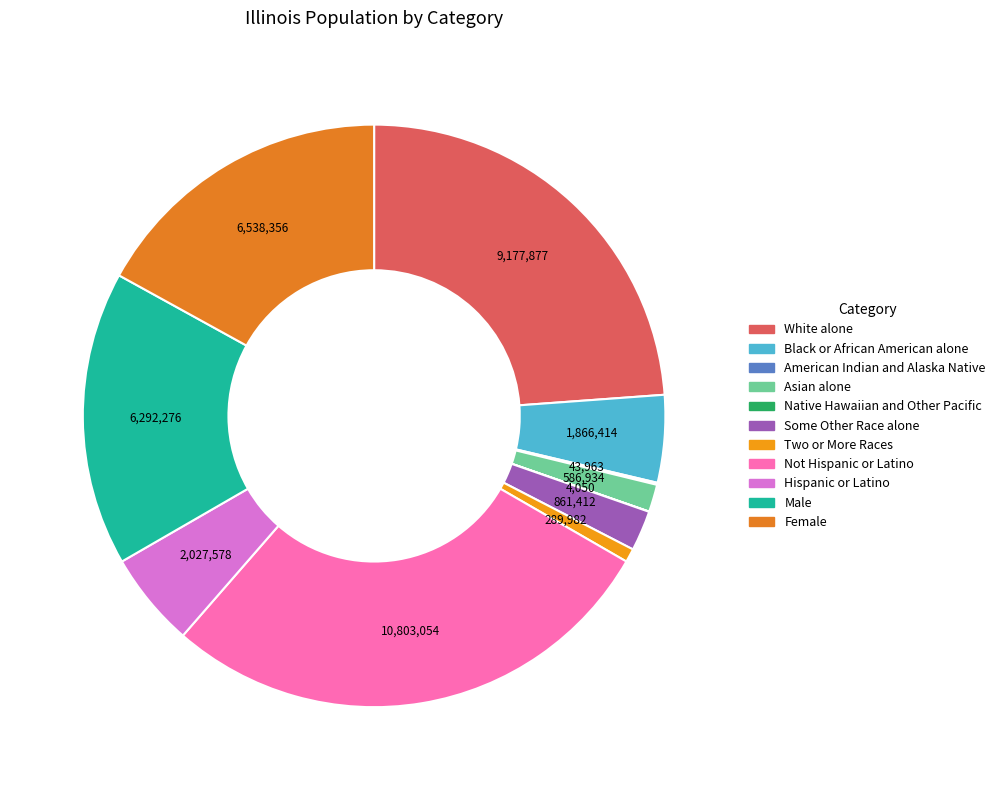

To the nearest percent, what is the average slice percentage?

9%